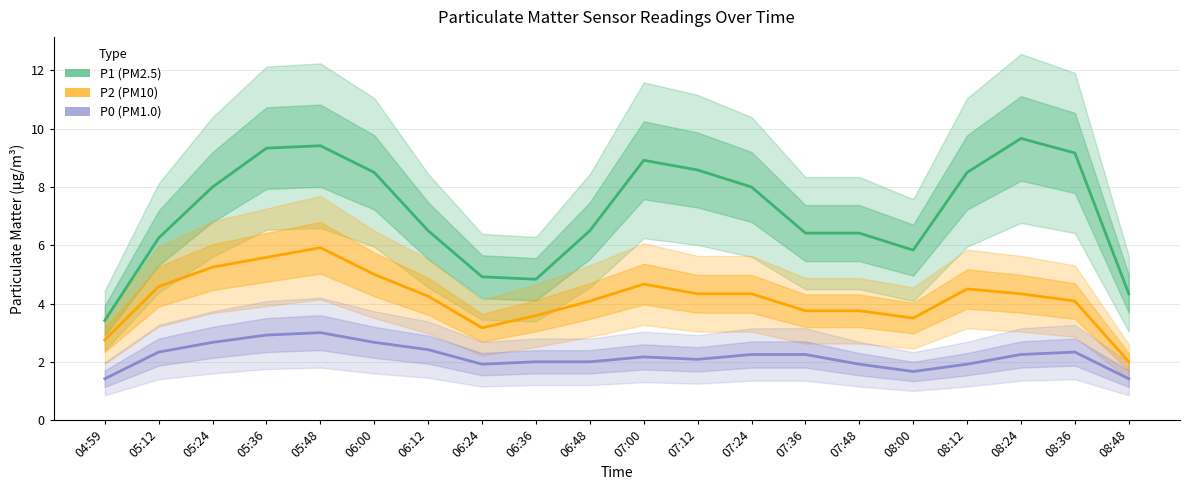

At 06:12, list the series in order from smallest to largest.

P0, P2, P1